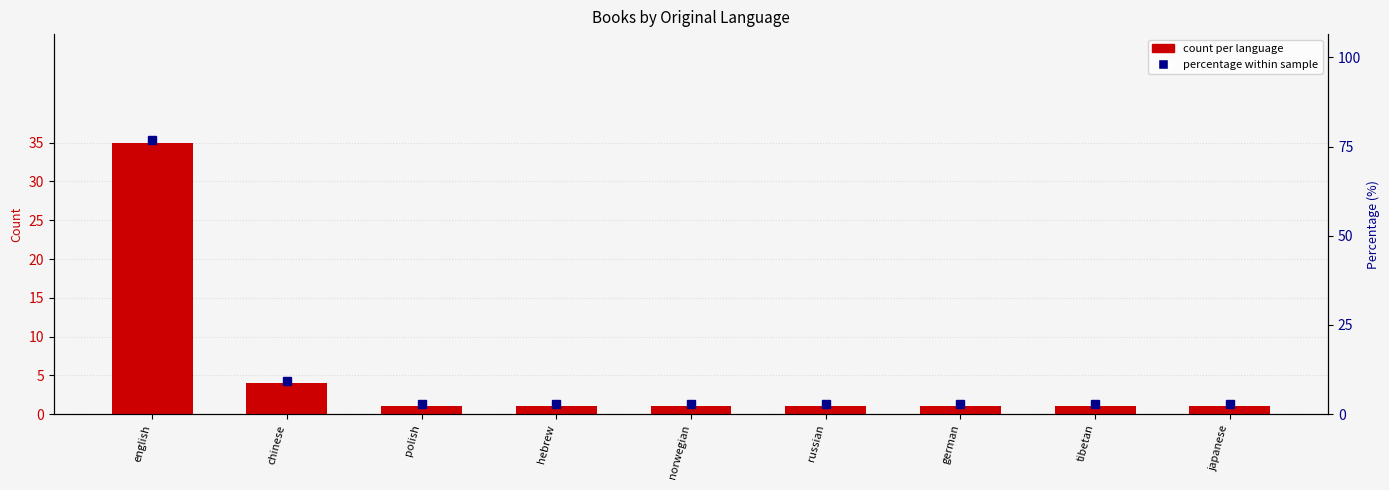

Rank the categories by value from highest to lowest.

english, chinese, polish, hebrew, norwegian, russian, german, tibetan, japanese